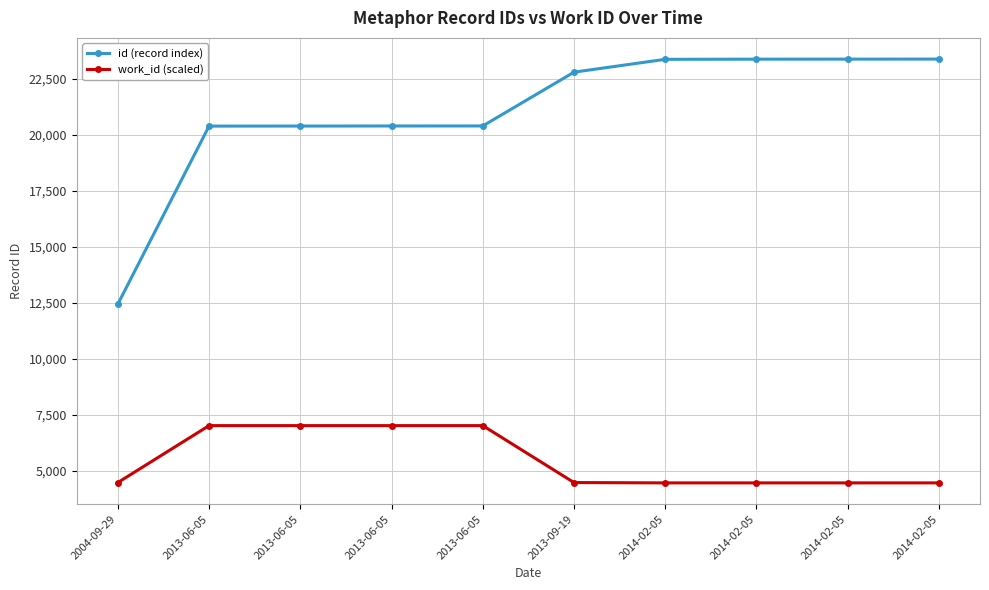

Reading right to left, list all the values displayed in this chart.

id (record index): 23391.0	23389.0	23387.0	23380.0	22807.0	20404.0	20402.0	20399.0	20397.0	12445.0
work_id (scaled): 4458.8	4458.8	4458.8	4458.8	4474.0	7017.3	7017.3	7017.3	7017.3	4474.0